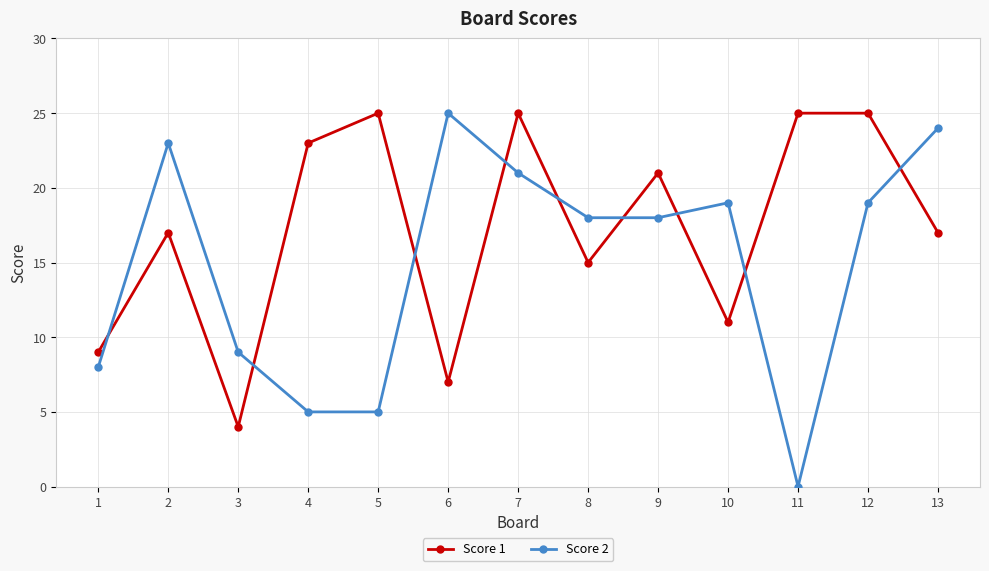

How many series are shown in this chart?

2